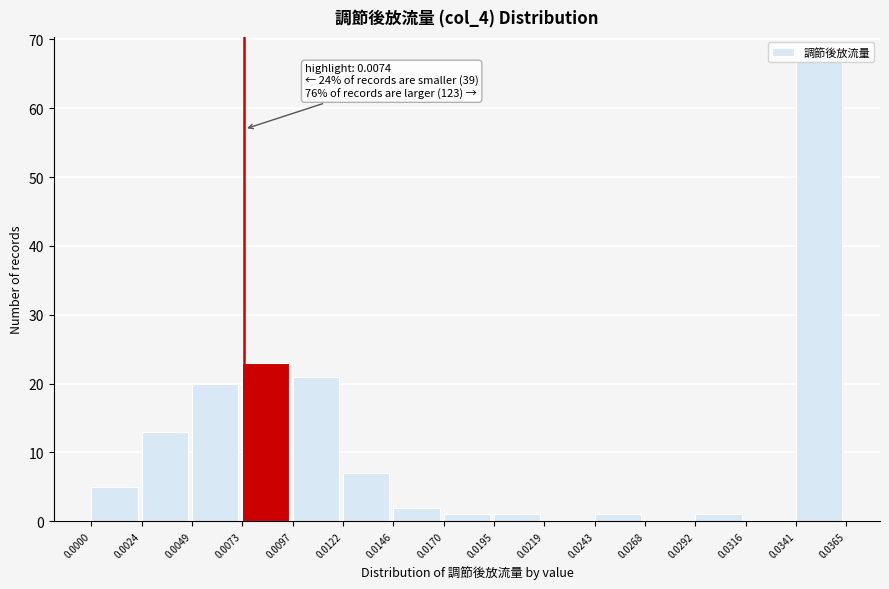

Which range on the x-axis has the tallest bar?

0.0341 to 0.0365